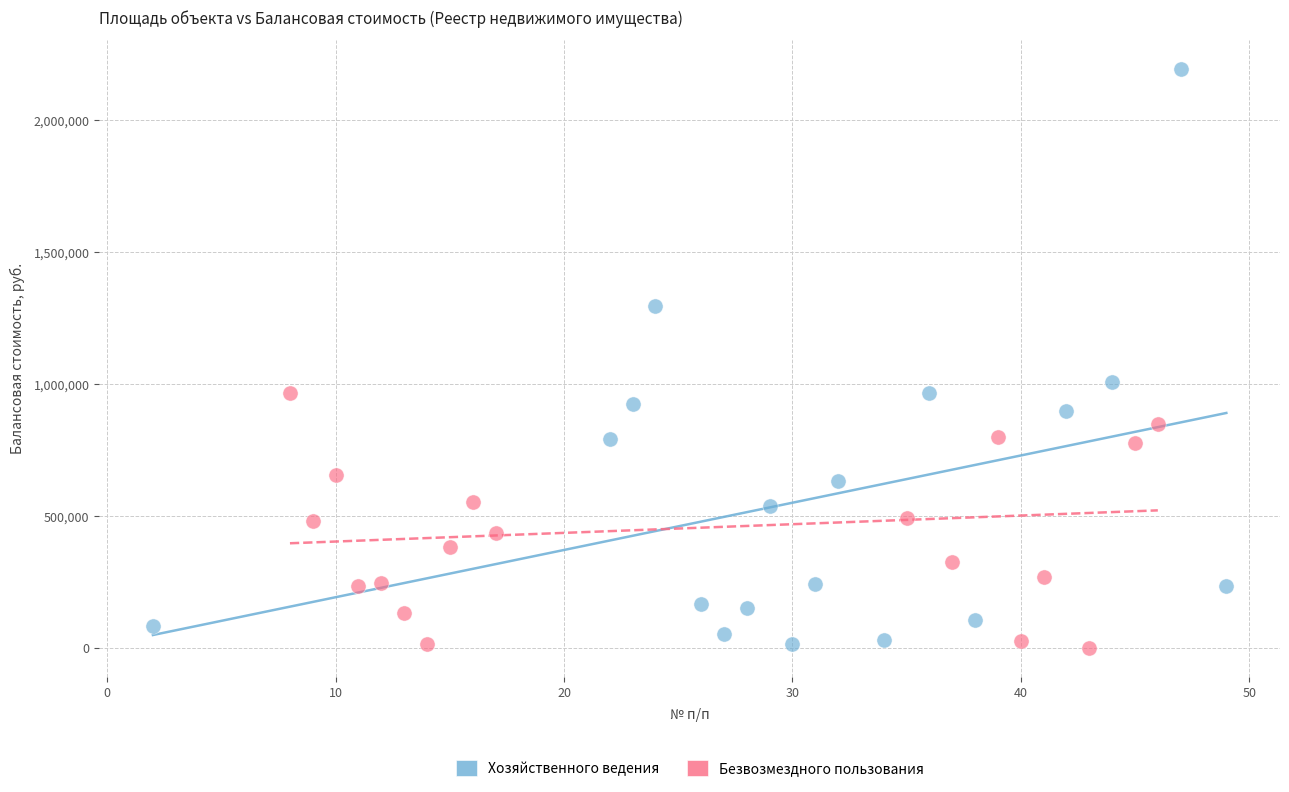

Which series reaches the maximum Y coordinate?

Хозяйственного ведения